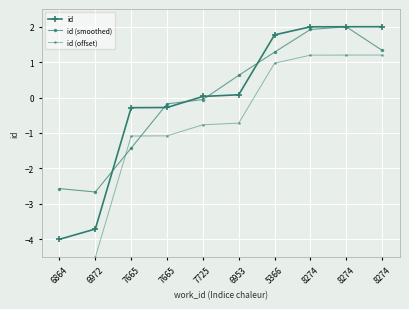

True or false: id (offset) and id cross at least once.

False